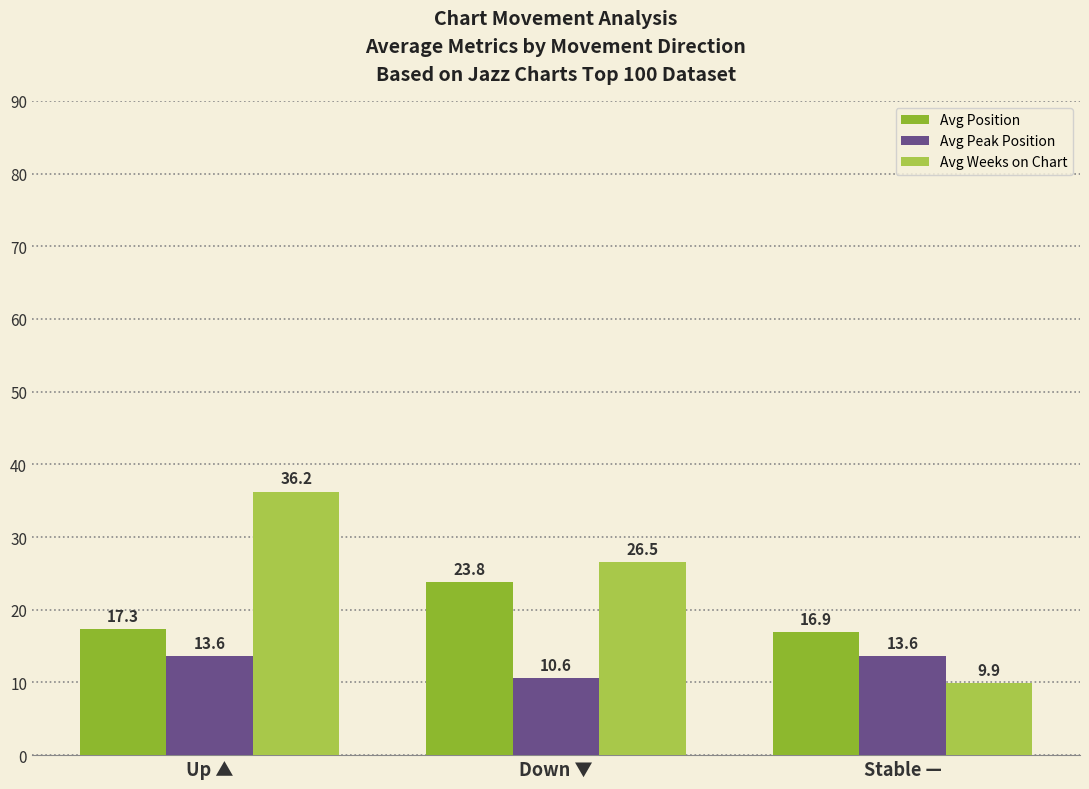

How many Avg Position values are between 16 and 23?

2